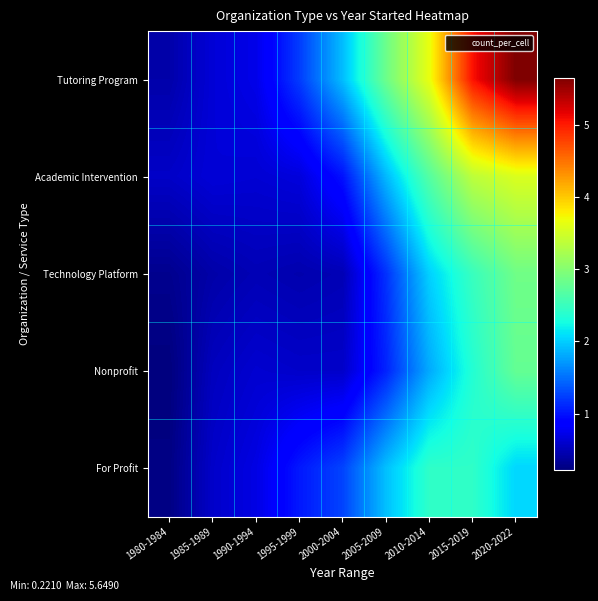

Which series has the largest total across all categories?

Tutoring Program